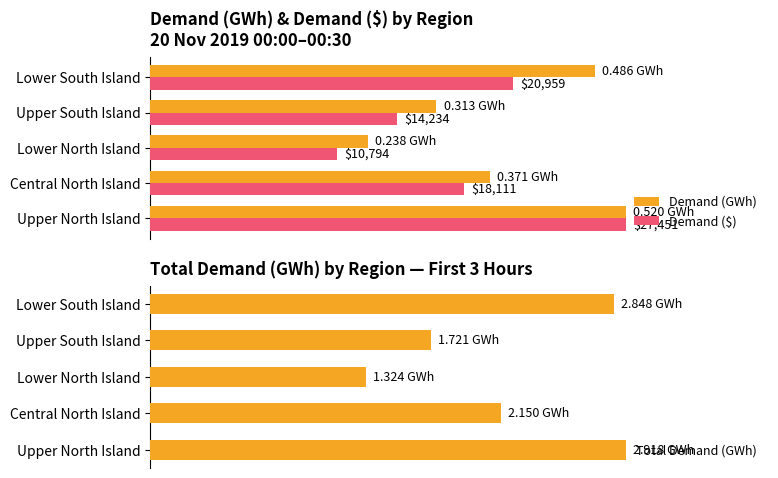

Which series has the largest total across all categories?

Total Demand (GWh)